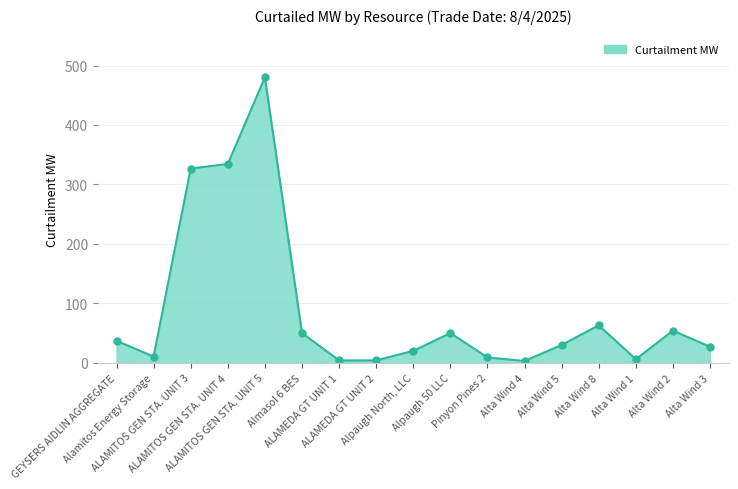

True or false: there are more than 0 points higher than both neighbors.

True